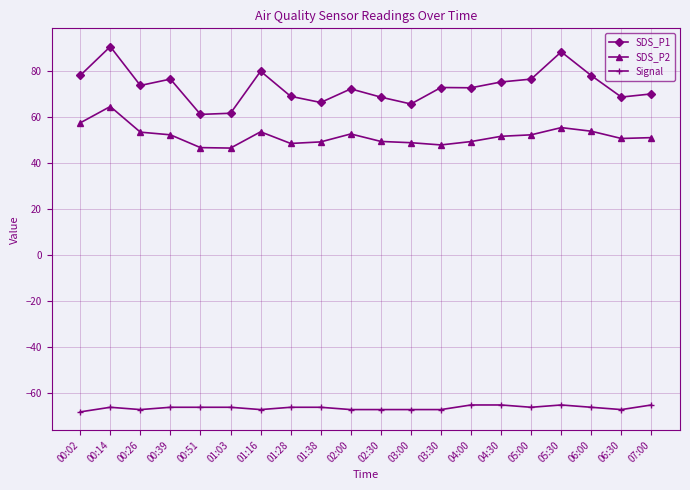

What is the difference between the highest and lowest values at 00:26?

140.6